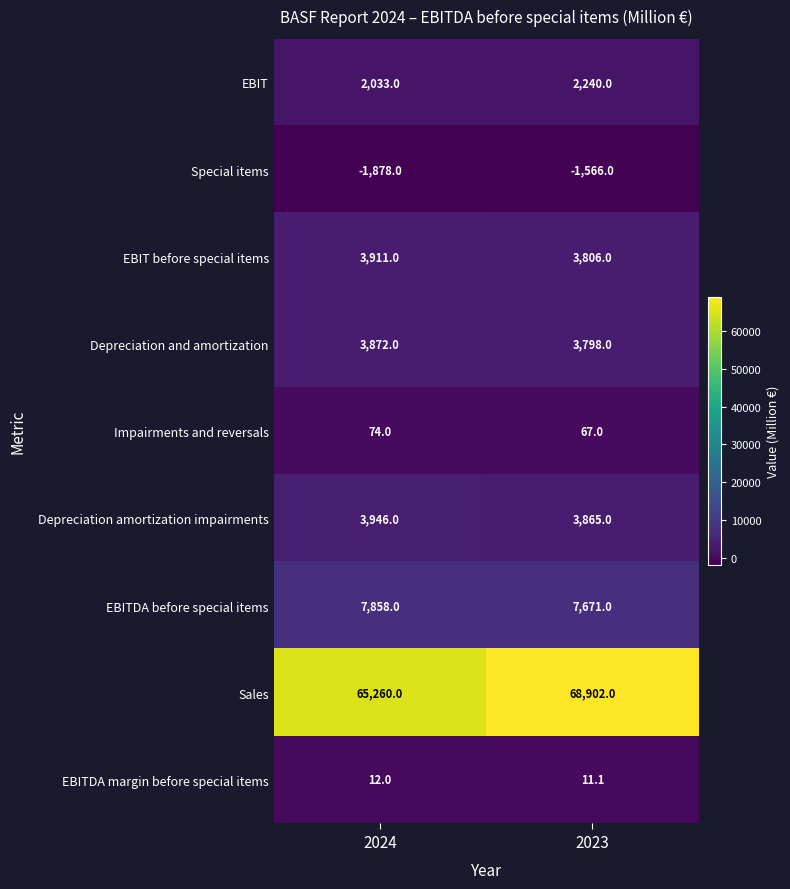

List the labels in order of Depreciation and amortization value, largest first.

2024, 2023